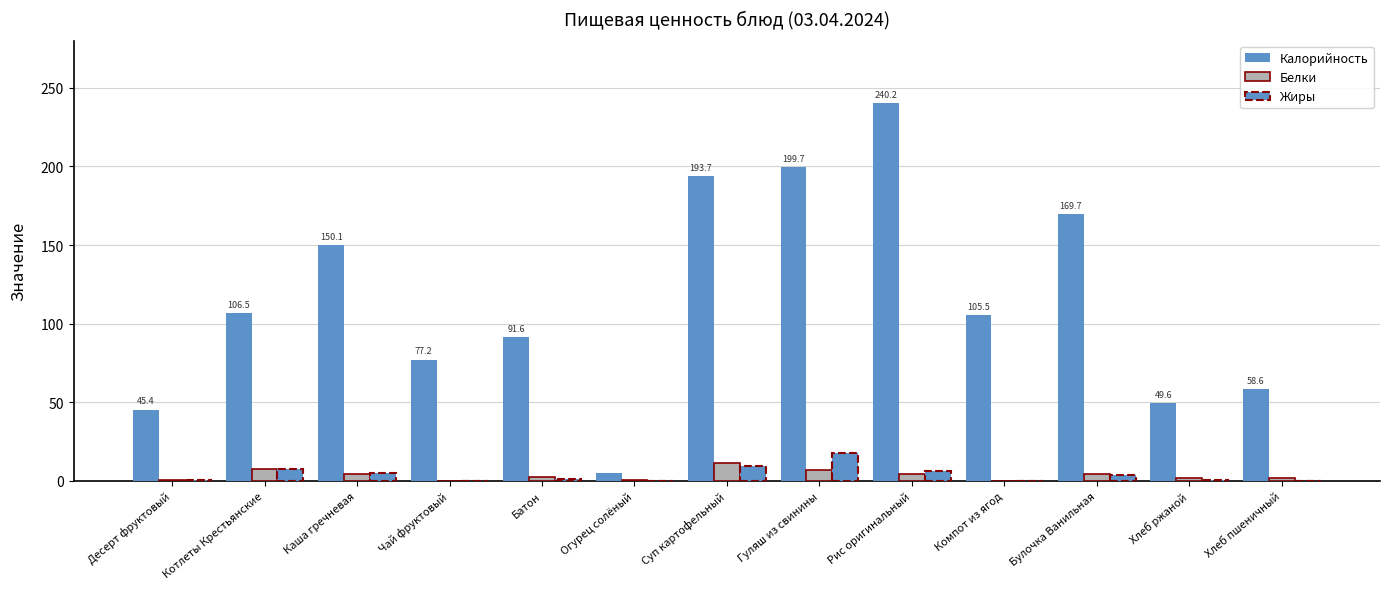

The Белки series shows 4.6 at Каша гречневая. True or false?

True